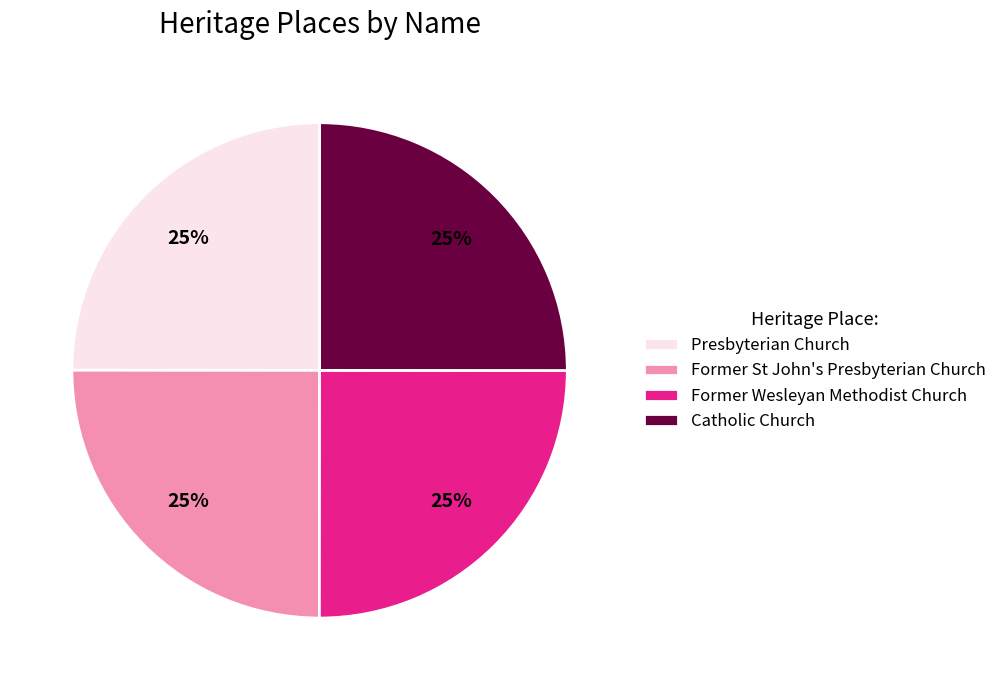

To the nearest percent, what portion does Presbyterian Church represent?

25%